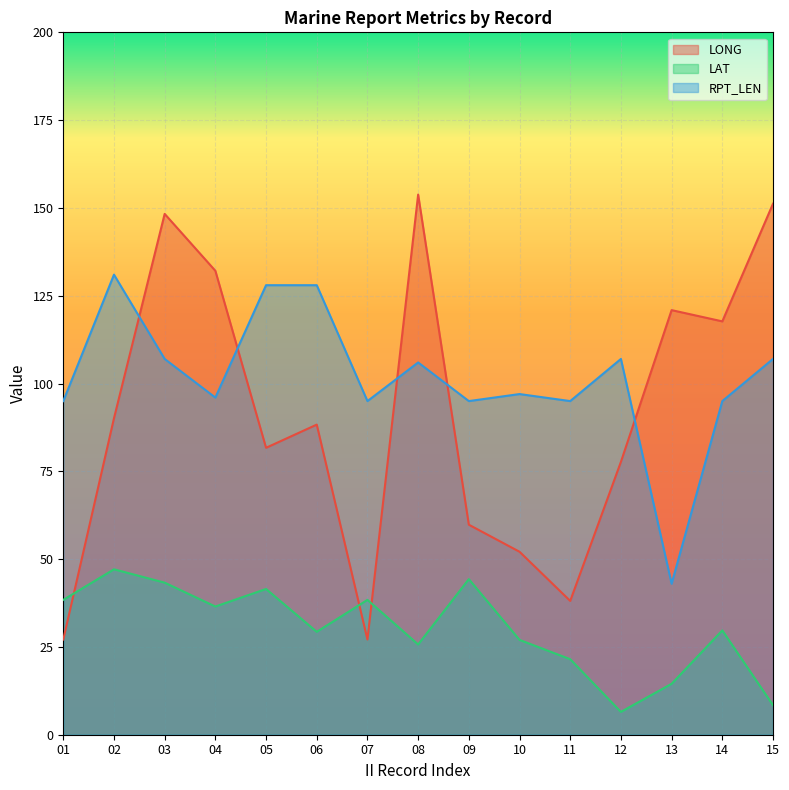

In LAT, how many points are lower than both neighbors (excluding endpoints)?

4